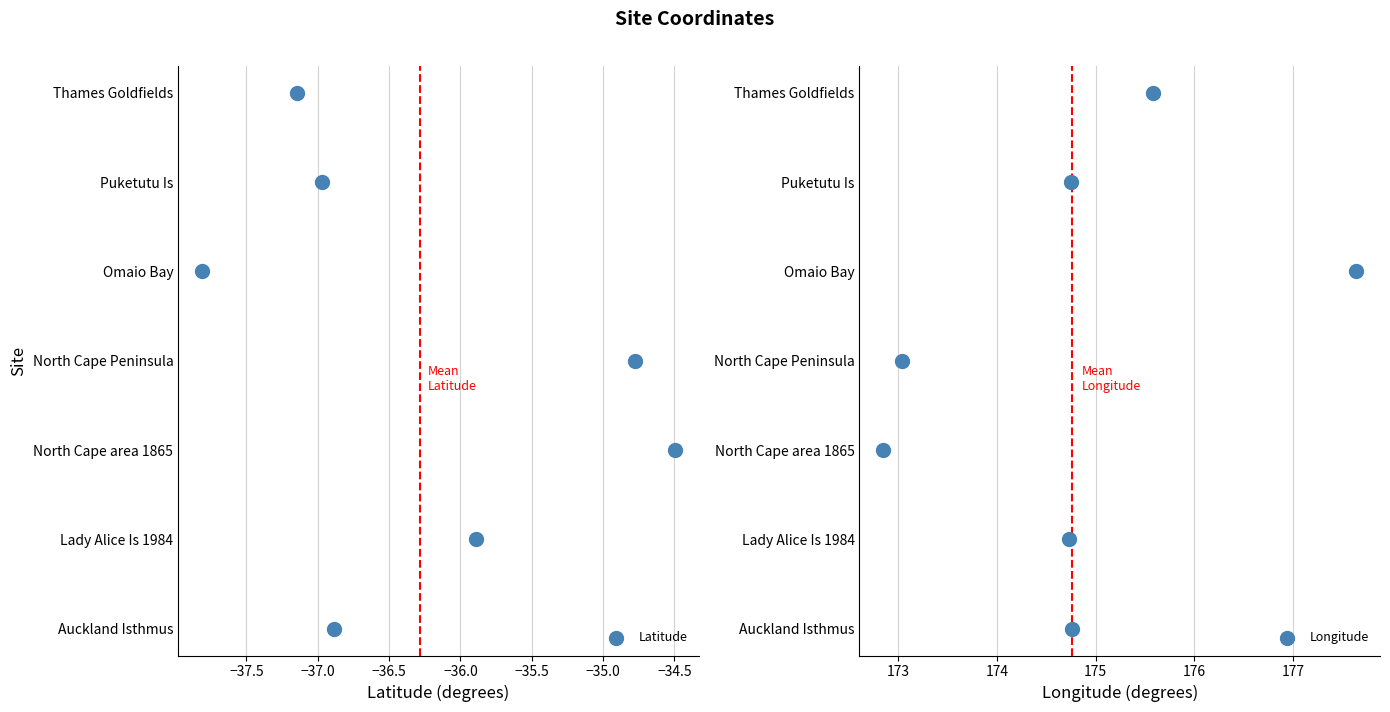

Which series contains the highest Y value?

Latitude